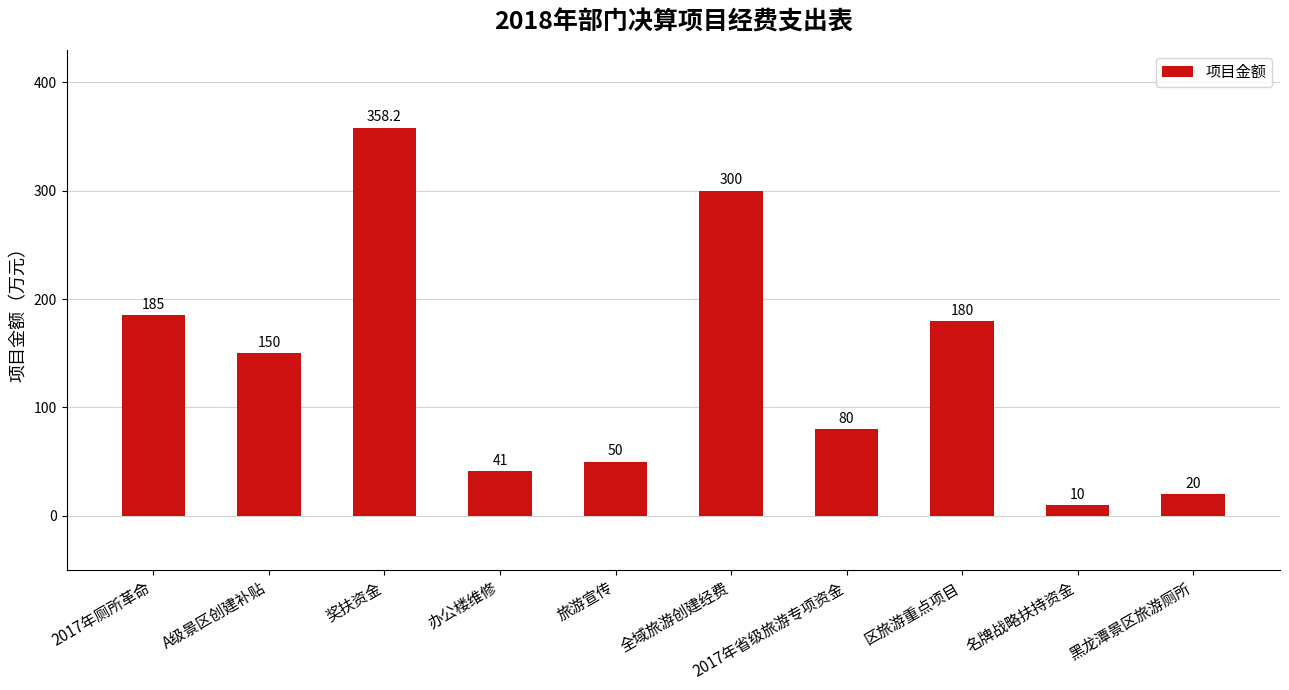

What is the difference between the maximum and minimum values?

348.2